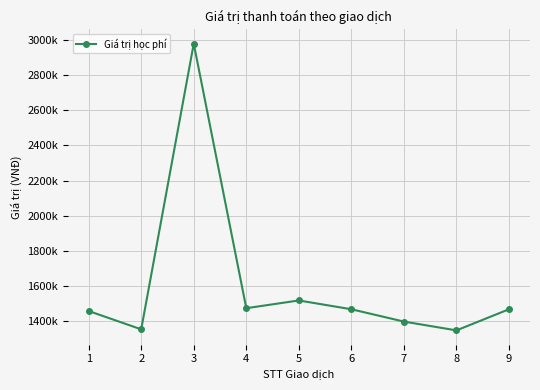

Is this an area chart (filled region under the line)?

No